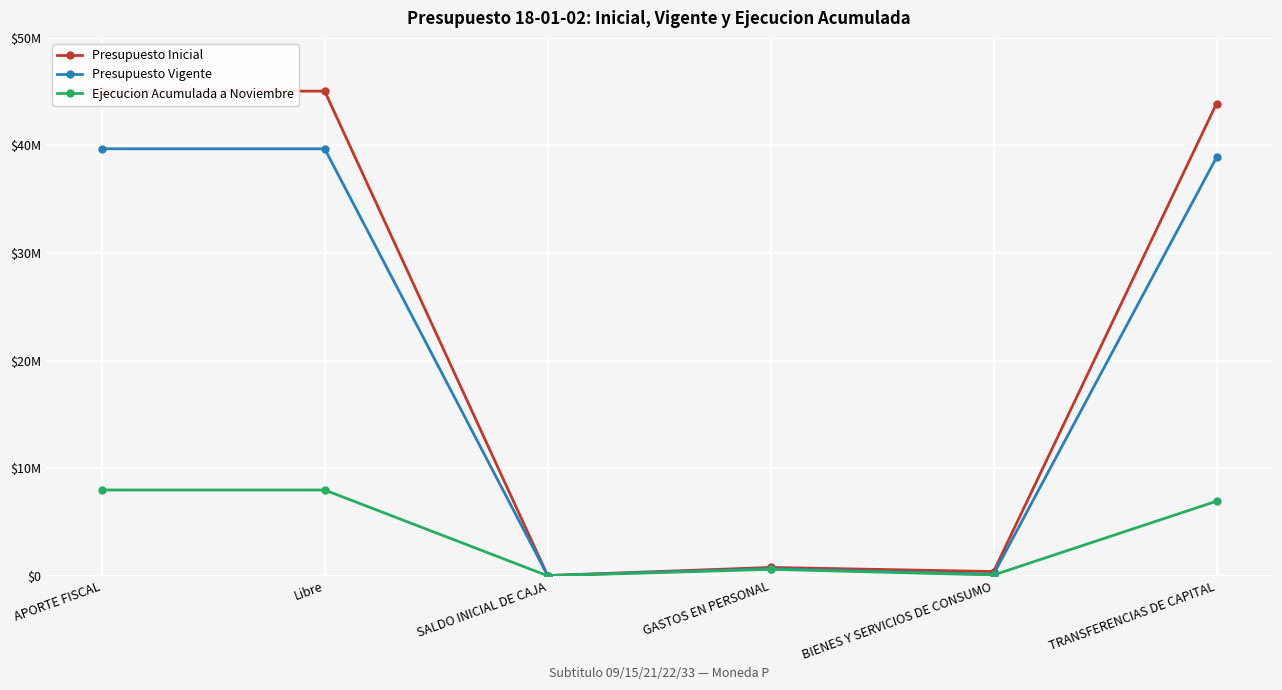

Reading right to left, what are all the values shown in this chart?

Presupuesto Inicial: TRANSFERENCIAS DE CAPITAL=43900255	BIENES Y SERVICIOS DE CONSUMO=394372	GASTOS EN PERSONAL=777121	SALDO INICIAL DE CAJA=20715	Libre=45051033	APORTE FISCAL=45051033
Presupuesto Vigente: TRANSFERENCIAS DE CAPITAL=38900255	BIENES Y SERVICIOS DE CONSUMO=146721	GASTOS EN PERSONAL=667059	SALDO INICIAL DE CAJA=20715	Libre=39693320	APORTE FISCAL=39693320
Ejecucion Acumulada a Noviembre: TRANSFERENCIAS DE CAPITAL=6932644	BIENES Y SERVICIOS DE CONSUMO=75288	GASTOS EN PERSONAL=599771	SALDO INICIAL DE CAJA=0	Libre=7974451	APORTE FISCAL=7974451